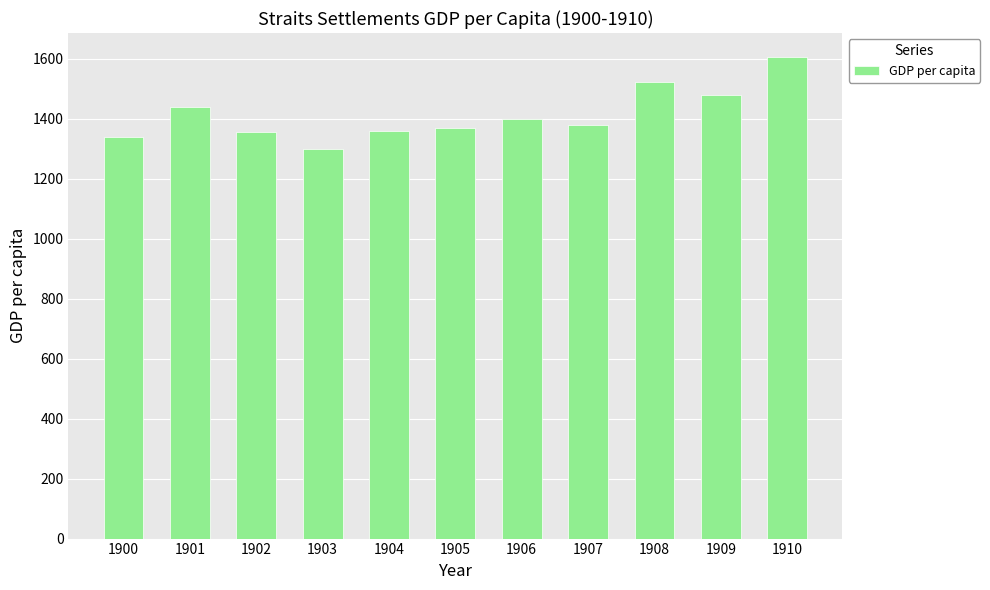

Approximately how many times larger is the value at 1907 compared to 1904?

1.0